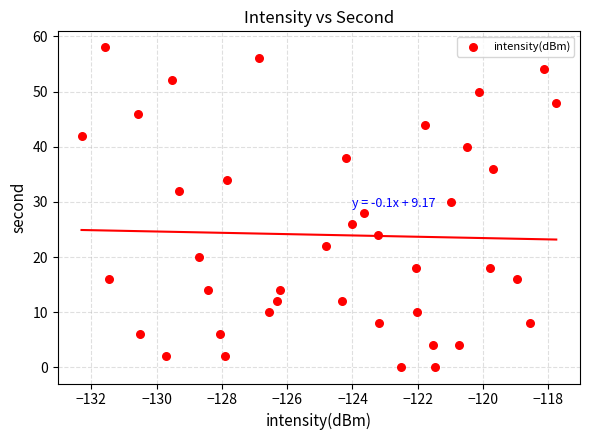

What is the range of Y values (max minus min)?

58